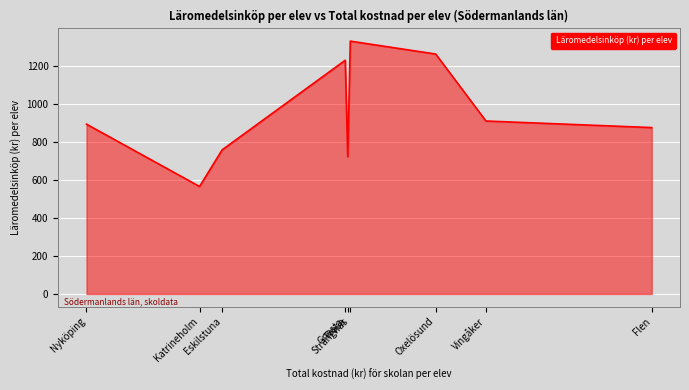

What is the maximum value shown in the chart?

1330.7